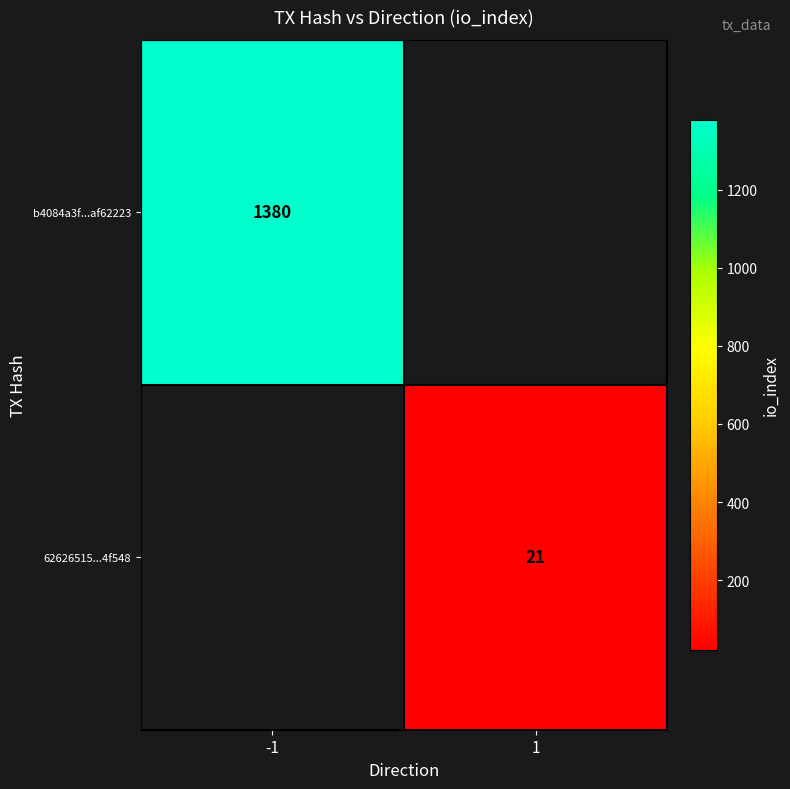

What is the minimum value shown in the chart?

21.0